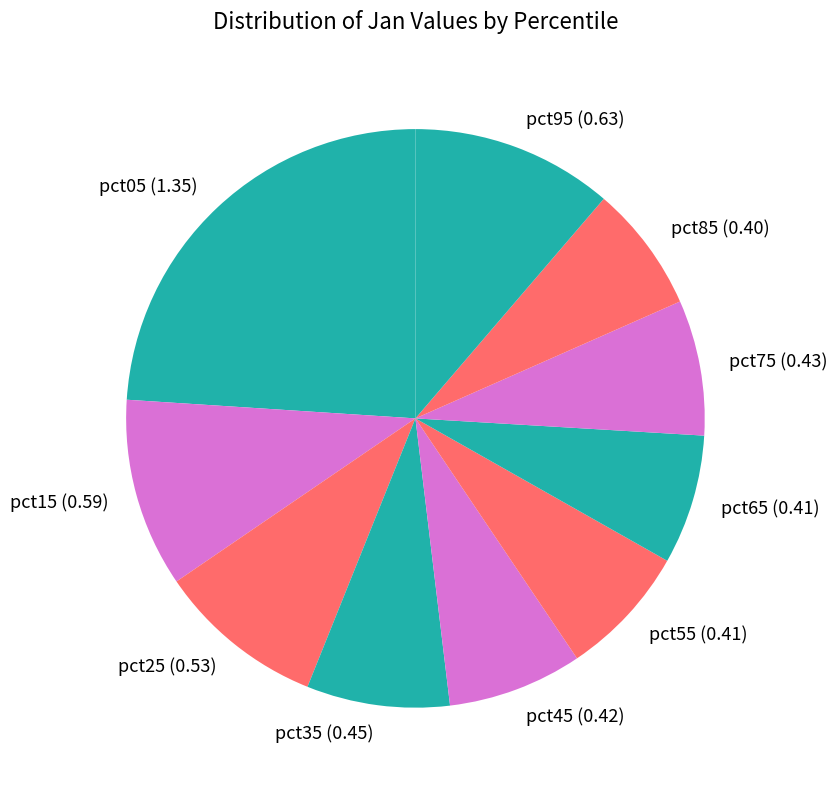

How many slices are in this pie chart?

10